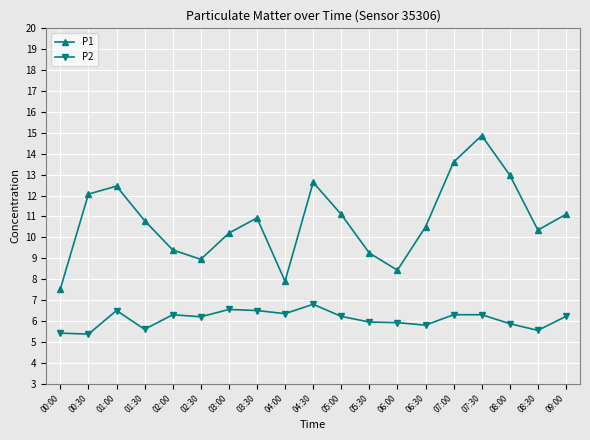

Count the number of categories in the chart.

19